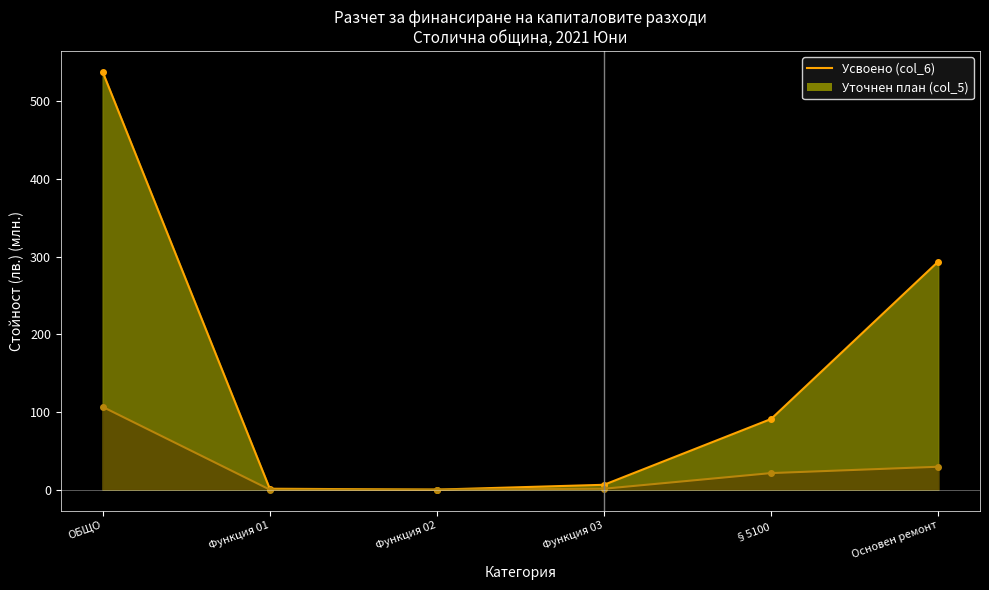

What is the difference between the Уточнен план (col_5) values at Функция 02 and §5100?

90.9